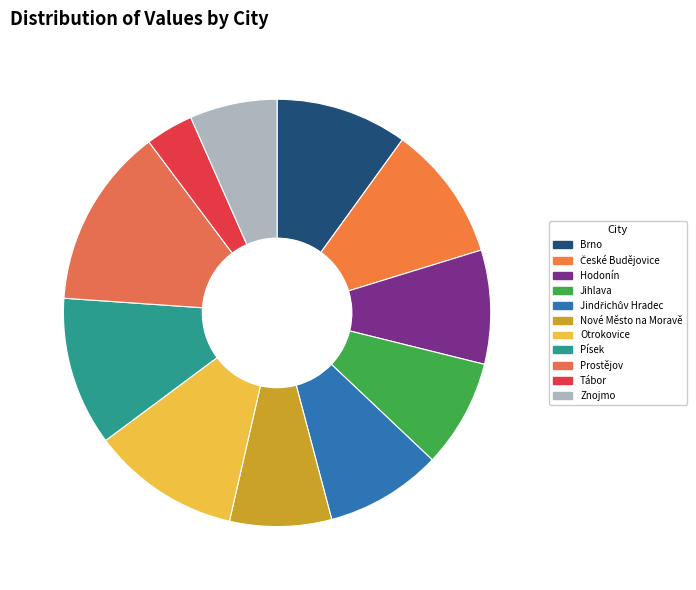

Rank the categories by value from lowest to highest.

Tábor, Znojmo, Nové Město na Moravě, Jihlava, Hodonín, Jindřichův Hradec, Brno, České Budějovice, Otrokovice, Písek, Prostějov